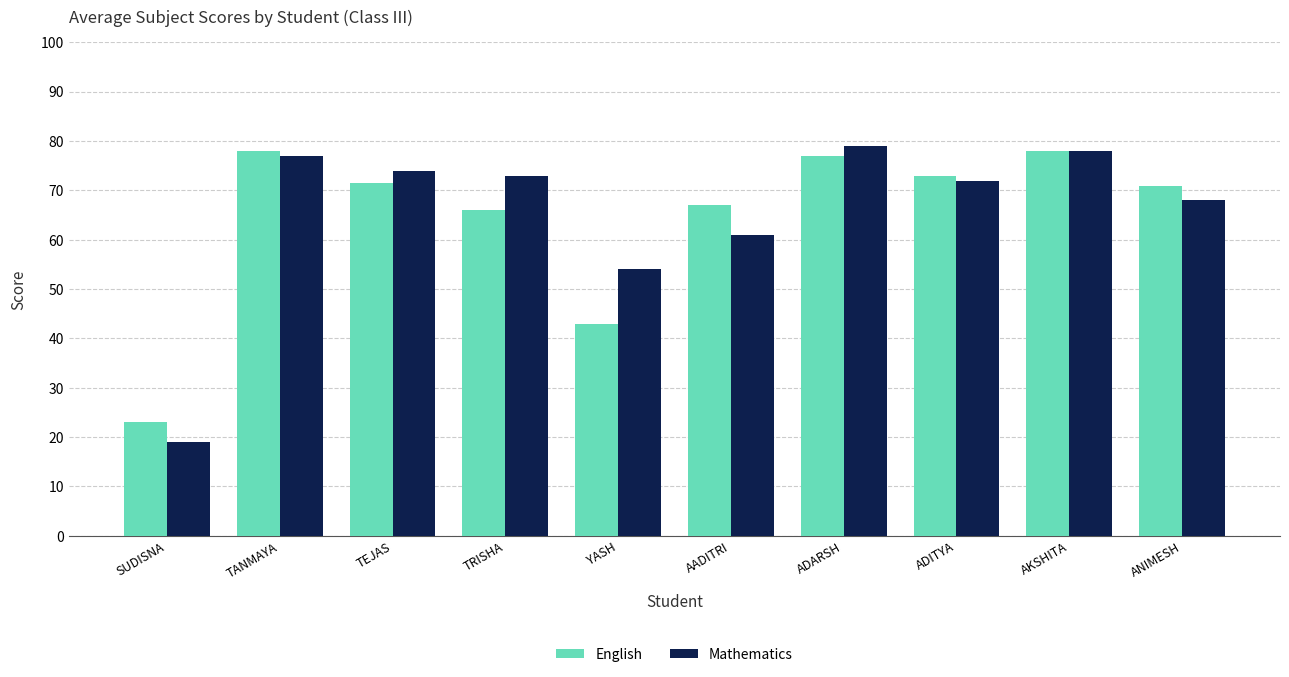

Is the value of English at SUDISNA greater than the value of Mathematics at SUDISNA?

Yes